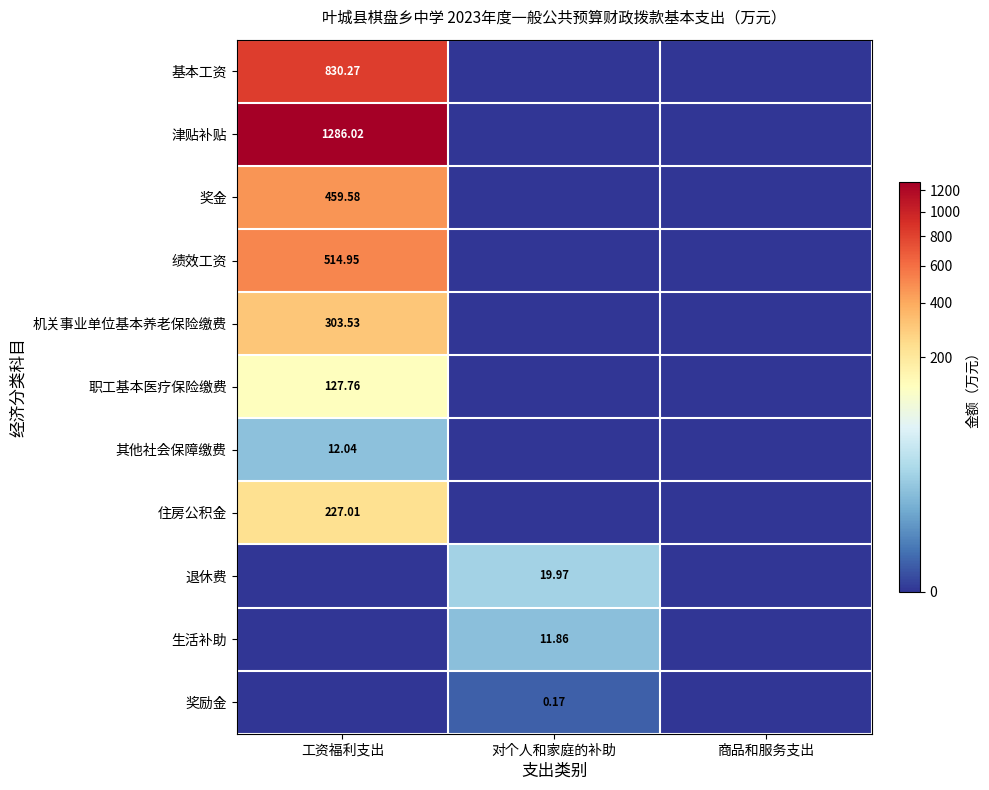

Is it true that 机关事业单位基本养老保险缴费 equals 0.0 at 商品和服务支出?

True